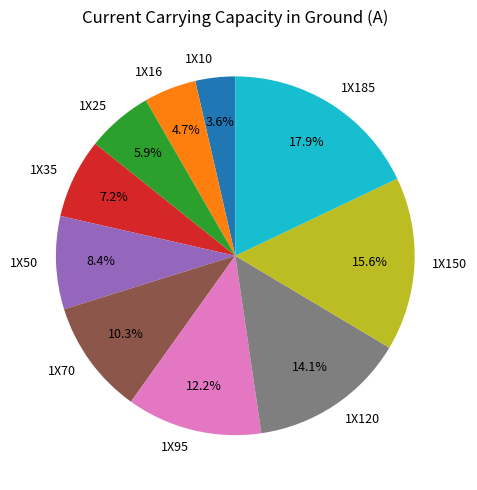

To the nearest percent, what is the difference between the largest and smallest slice percentages?

14%